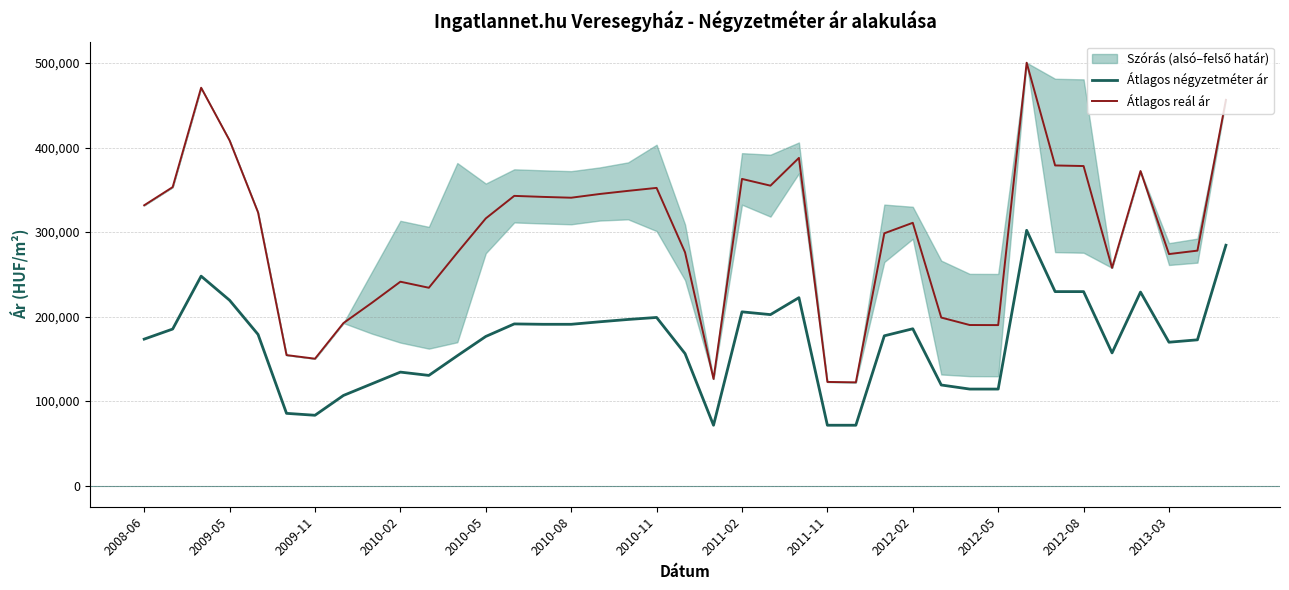

The value of Átlagos négyzetméter ár at 2009-05 is 219319. True or false?

True